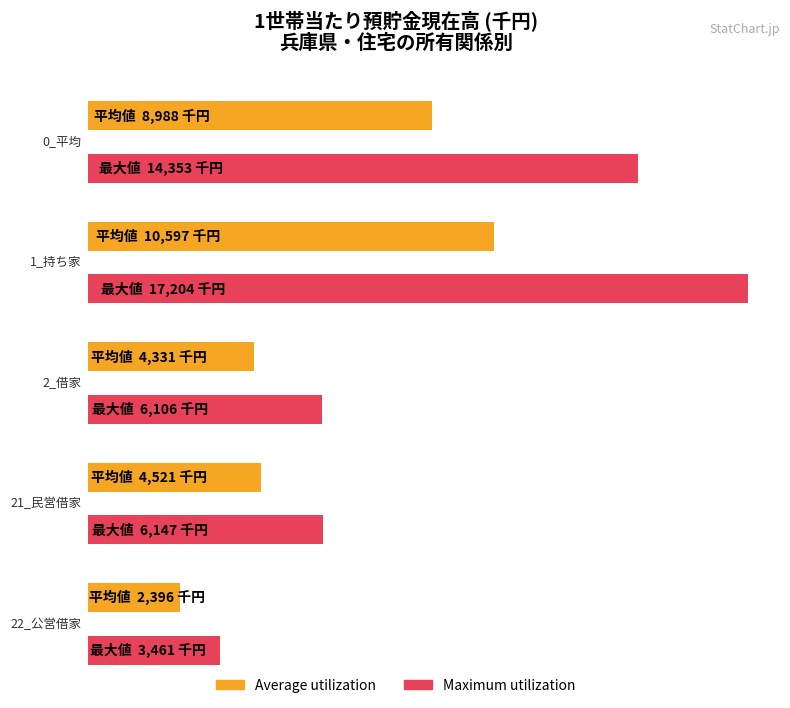

Rank the series by their average value, from highest to lowest.

Maximum utilization, Average utilization